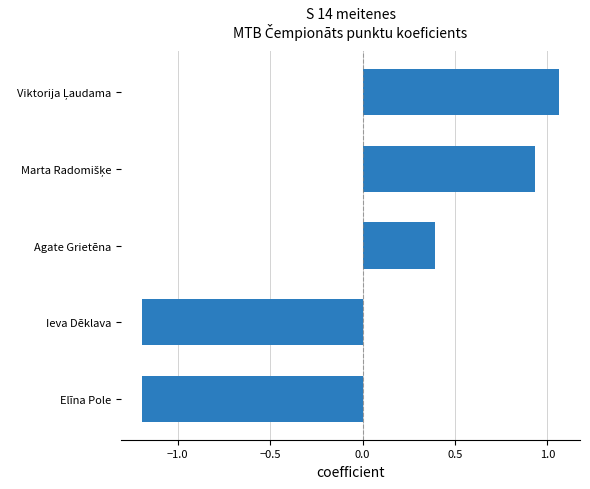

Where is the data nearest to the value 0?

Agate Grietēna